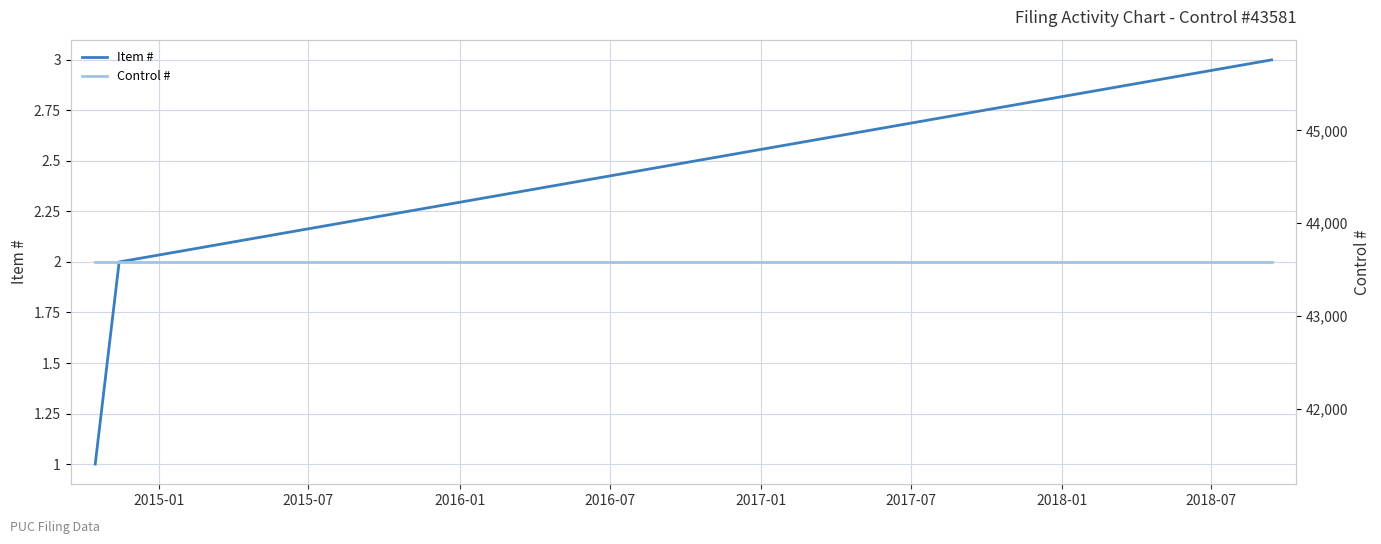

The value of Control # at 2015-07 is 11534. True or false?

False